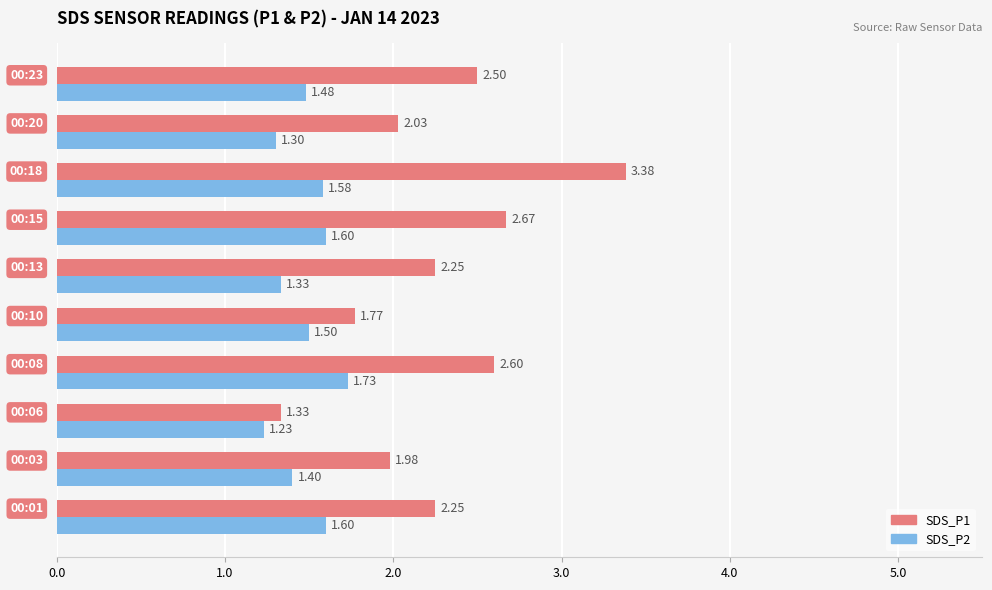

What is the average value of the SDS_P2 series?

1.5